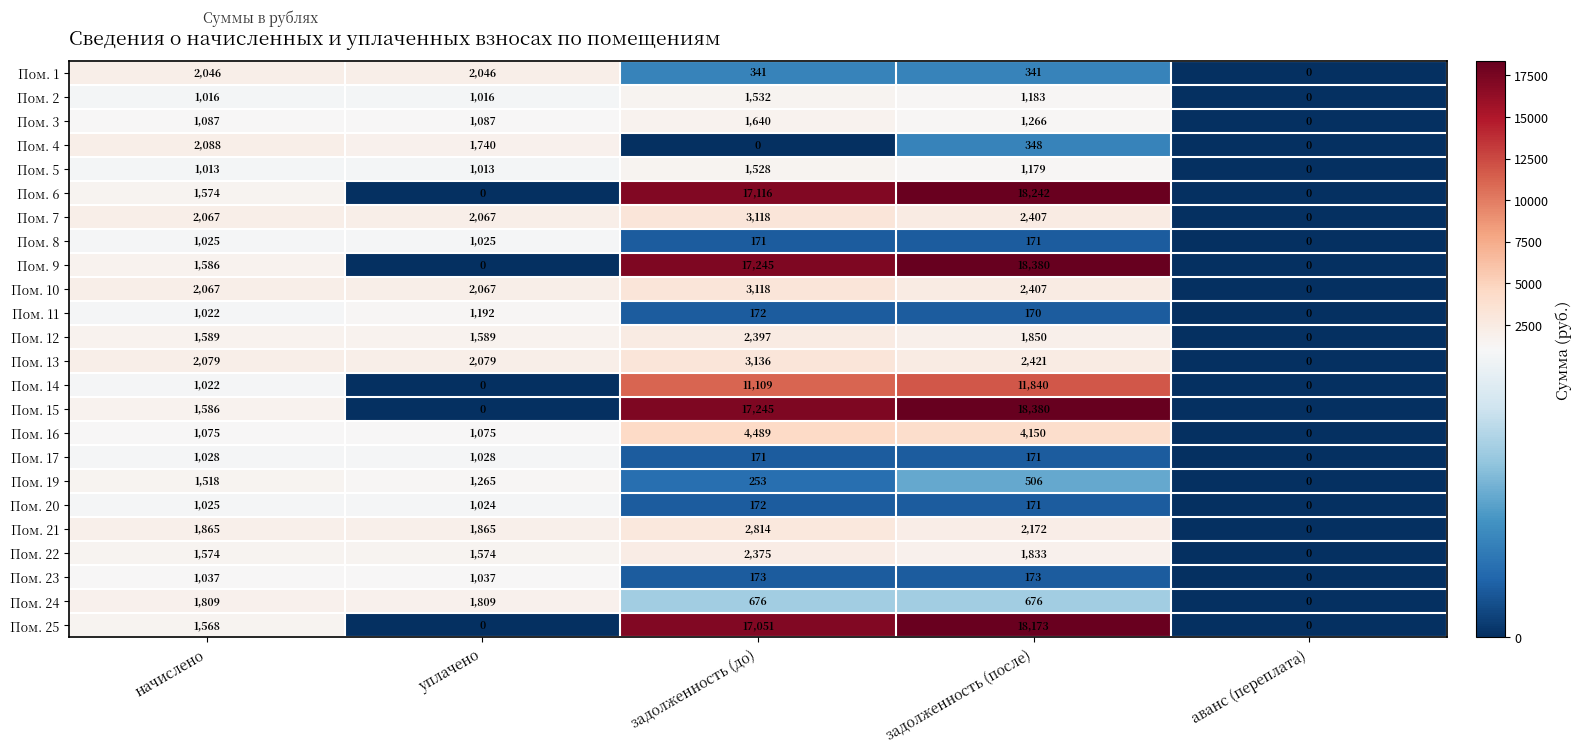

What is the highest value of the Пом. 8 series?

1025